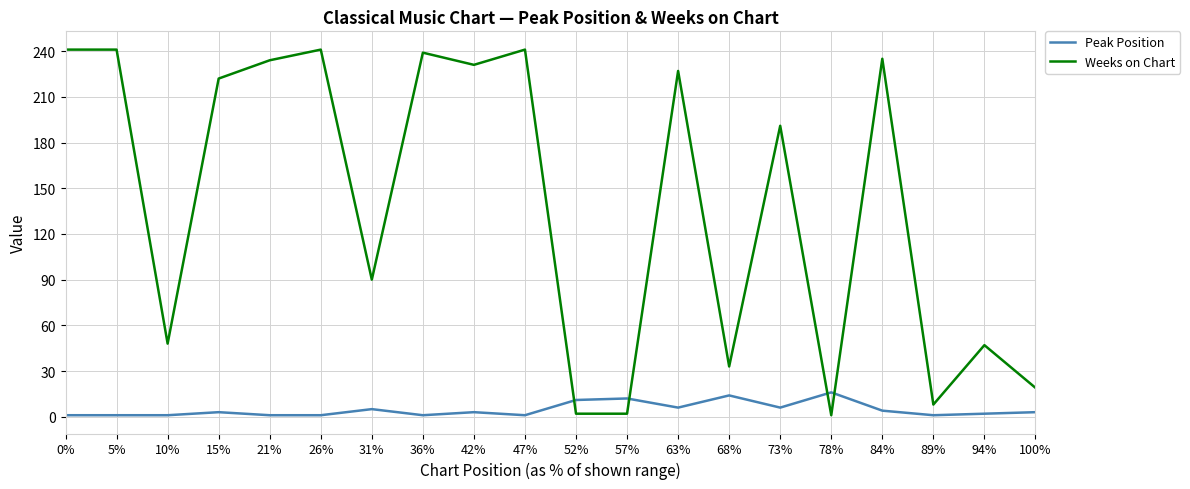

Which series has the widest spread of values?

Weeks on Chart